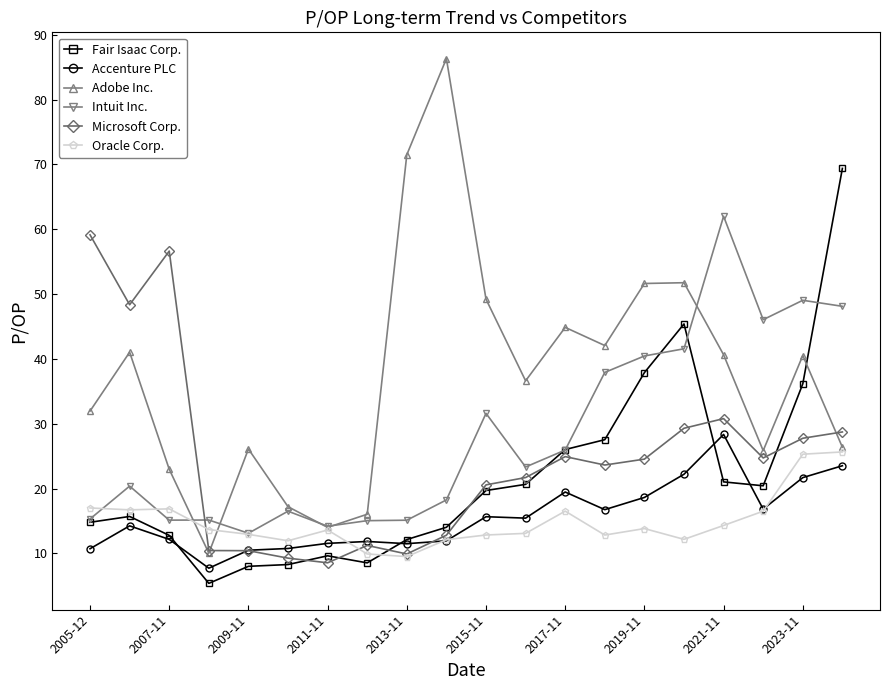

At how many categories does at least one series exceed 86?

1